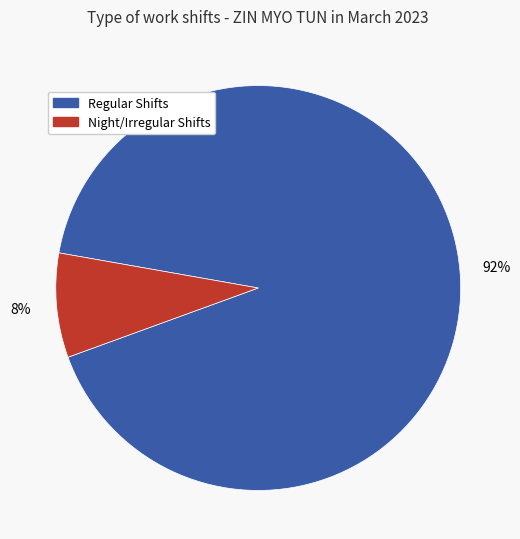

To the nearest percent, what is the average slice percentage?

50%